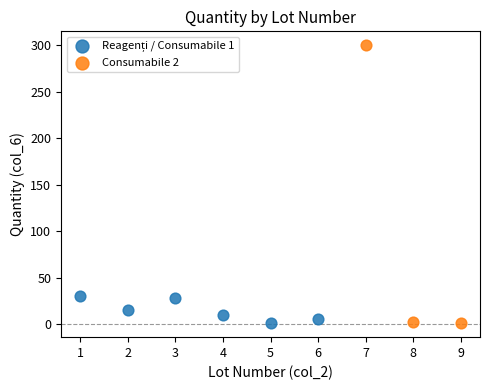

Which series has the widest spread of Y values?

Consumabile 2